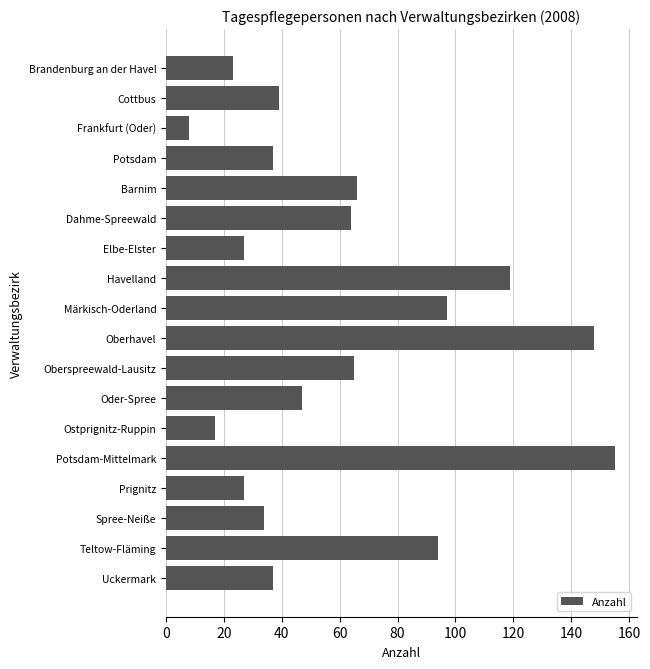

Reading top to bottom, list all the values displayed in this chart.

Brandenburg an der Havel=23	Cottbus=39	Frankfurt (Oder)=8	Potsdam=37	Barnim=66	Dahme-Spreewald=64	Elbe-Elster=27	Havelland=119	Märkisch-Oderland=97	Oberhavel=148	Oberspreewald-Lausitz=65	Oder-Spree=47	Ostprignitz-Ruppin=17	Potsdam-Mittelmark=155	Prignitz=27	Spree-Neiße=34	Teltow-Fläming=94	Uckermark=37